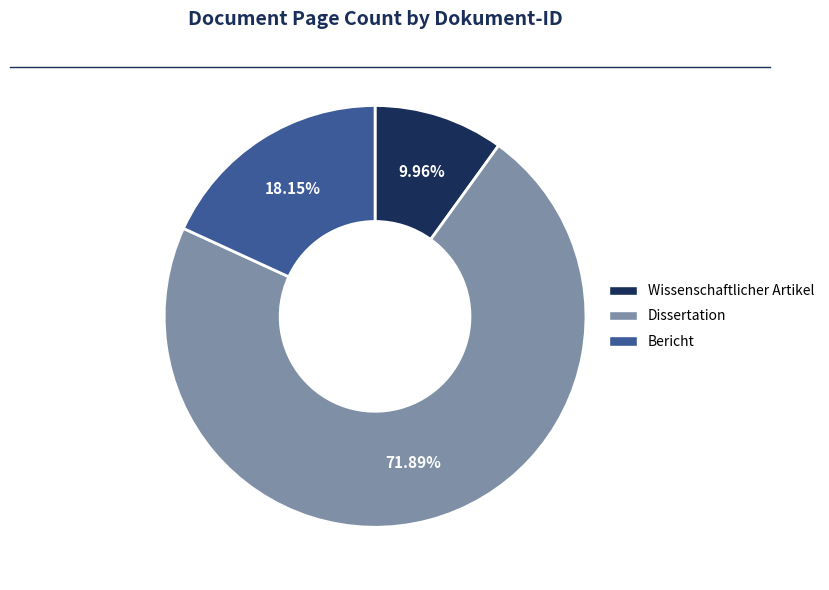

Does any single category account for the majority?

Yes